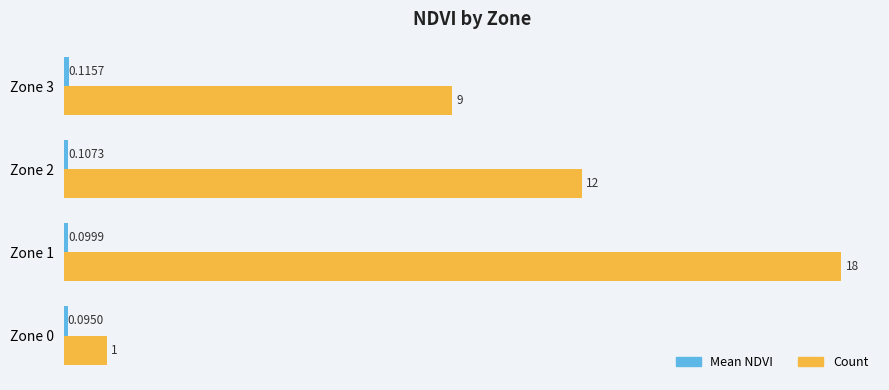

Which series changed the most between Zone 0 and Zone 3?

Count